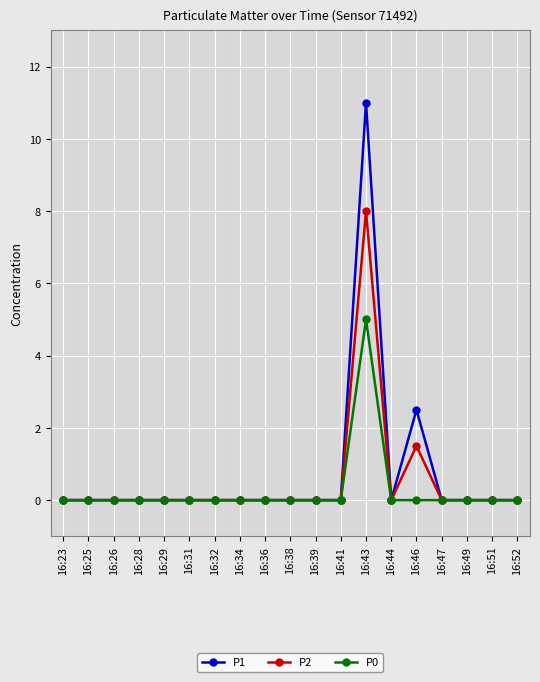

Is it true that P0 equals -3.0 at 16:34?

False